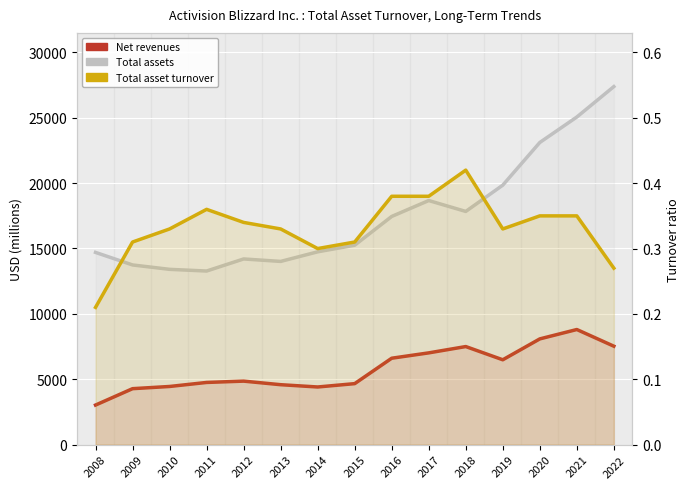

How many Total asset turnover values are between 0 and 1?

15